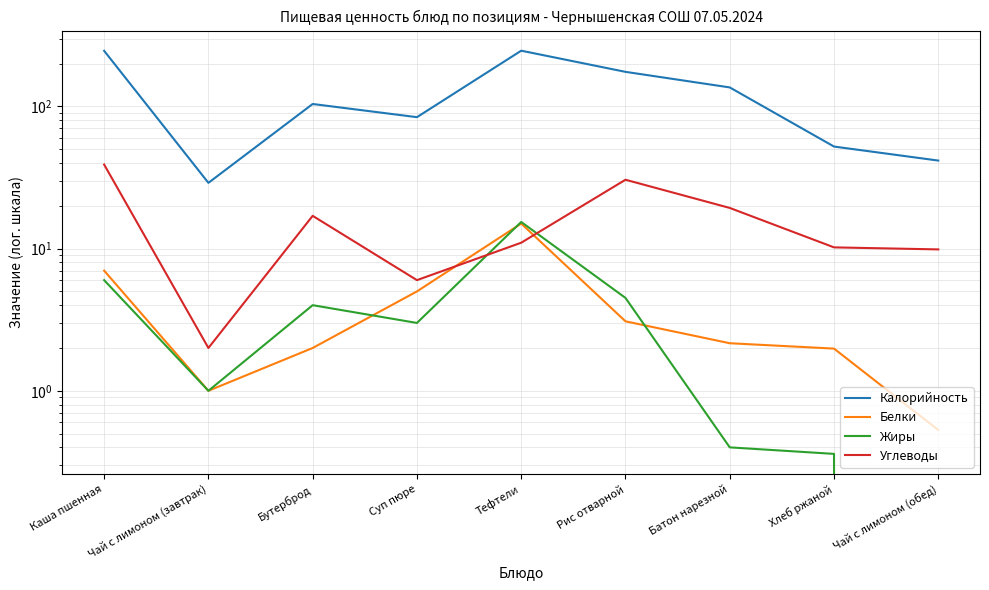

What is the label of the 5th point from the left?

Тефтели